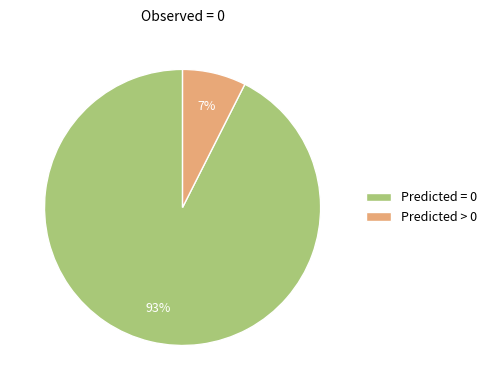

The Predicted = 0 slice represents 93% of the pie. True or false?

True